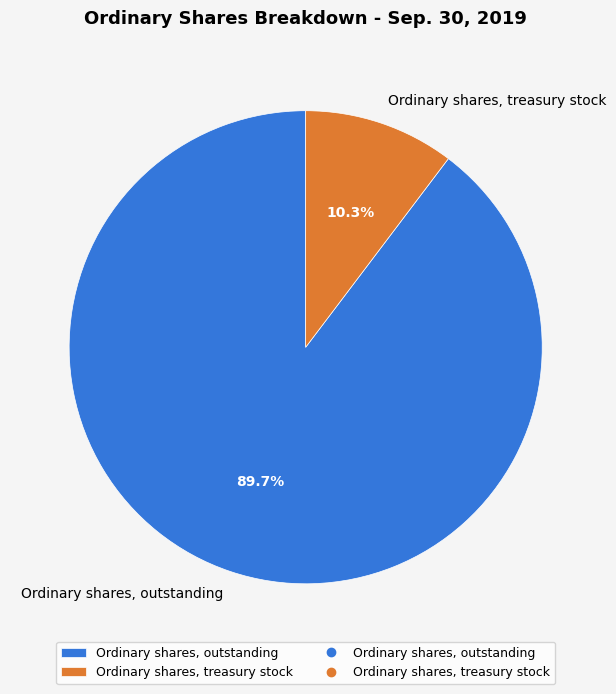

Which slice is the largest?

Ordinary shares, outstanding